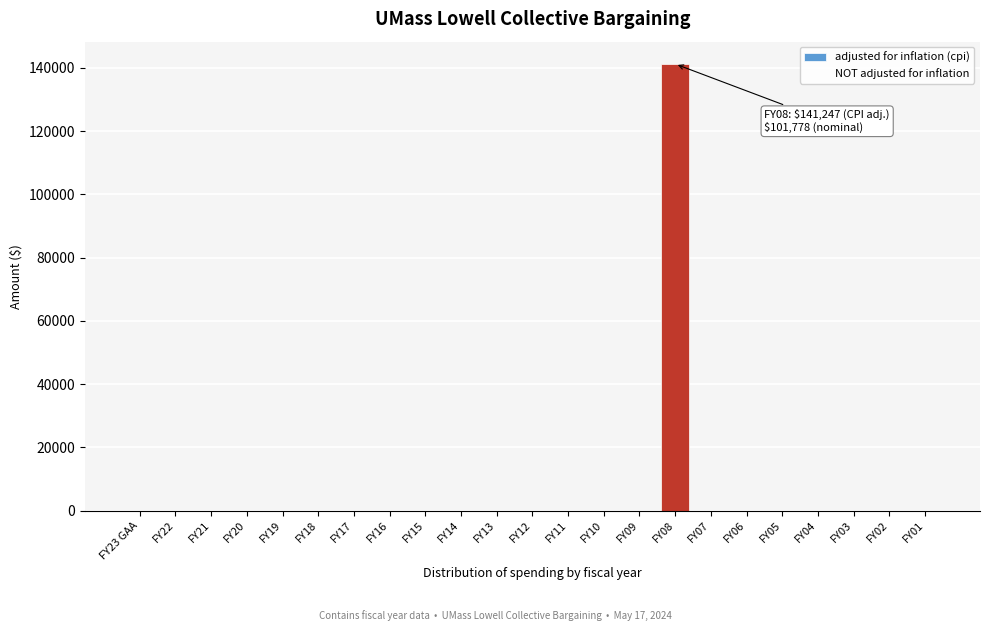

Reading right to left, transcribe all the data shown in this chart.

FY01=0	FY02=0	FY03=0	FY04=0	FY05=0	FY06=0	FY07=0	FY08=141247	FY09=0	FY10=0	FY11=0	FY12=0	FY13=0	FY14=0	FY15=0	FY16=0	FY17=0	FY18=0	FY19=0	FY20=0	FY21=0	FY22=0	FY23 GAA=0